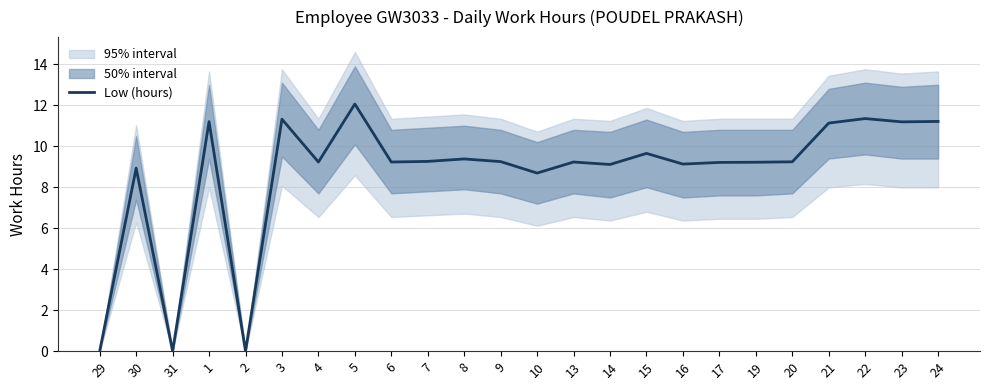

True or false: the data shows 20.4 at 5.

False